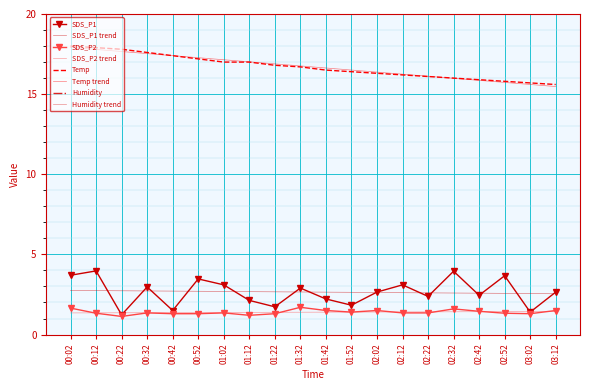

Reading left to right, list all the values displayed in this chart.

SDS_P1: 3.7	4.0	1.2	3.0	1.5	3.5	3.1	2.1	1.7	2.9	2.2	1.8	2.6	3.1	2.4	4.0	2.5	3.7	1.4	2.6
SDS_P2: 1.6	1.3	1.1	1.4	1.3	1.3	1.4	1.2	1.3	1.7	1.5	1.4	1.5	1.4	1.4	1.6	1.4	1.3	1.3	1.5
Temp: 18.0	17.9	17.8	17.6	17.4	17.2	17.0	17.0	16.8	16.7	16.5	16.4	16.3	16.2	16.1	16.0	15.9	15.8	15.7	15.6
Humidity: 28.3	29.3	29.3	30.4	32.3	33.8	36.0	37.3	38.7	40.1	42.0	39.9	40.5	39.8	40.2	33.8	33.6	34.5	31.1	36.6